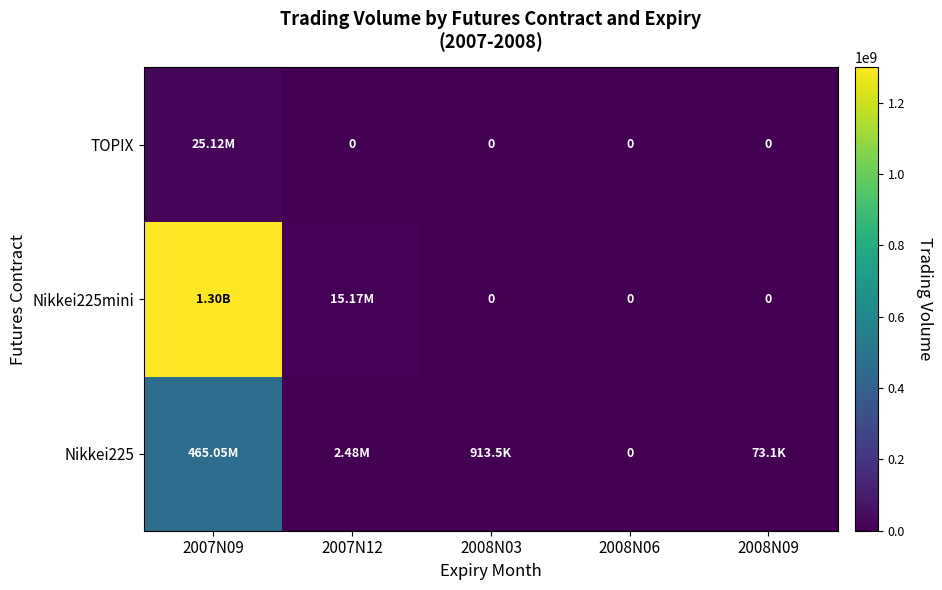

Is it true that Nikkei225 equals 209376970.2 at 2007N09?

False